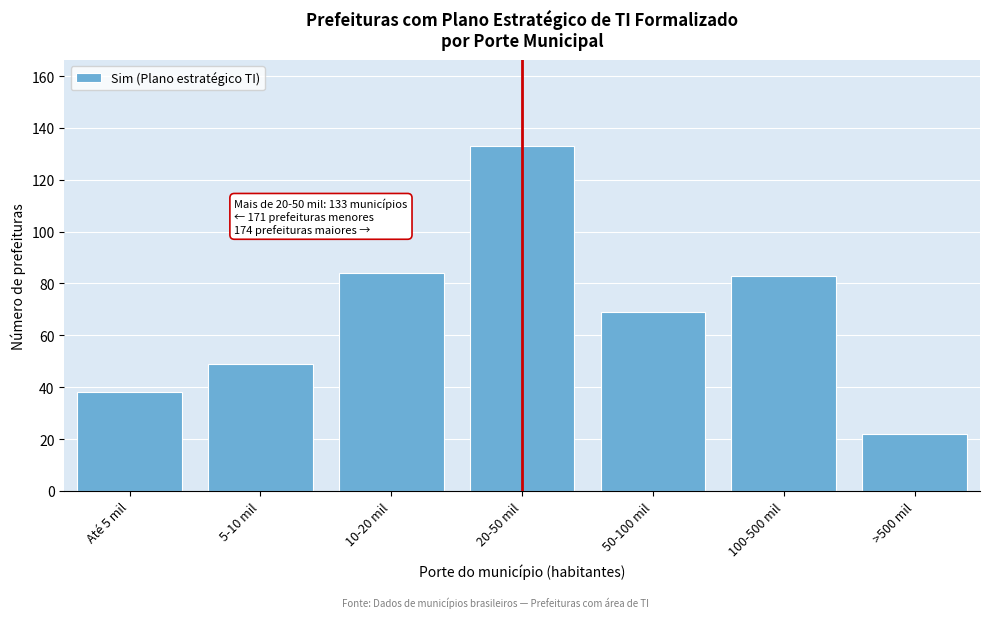

Reading right to left, what are all the values shown in this chart?

>500 mil=22	100-500 mil=83	50-100 mil=69	20-50 mil=133	10-20 mil=84	5-10 mil=49	Até 5 mil=38